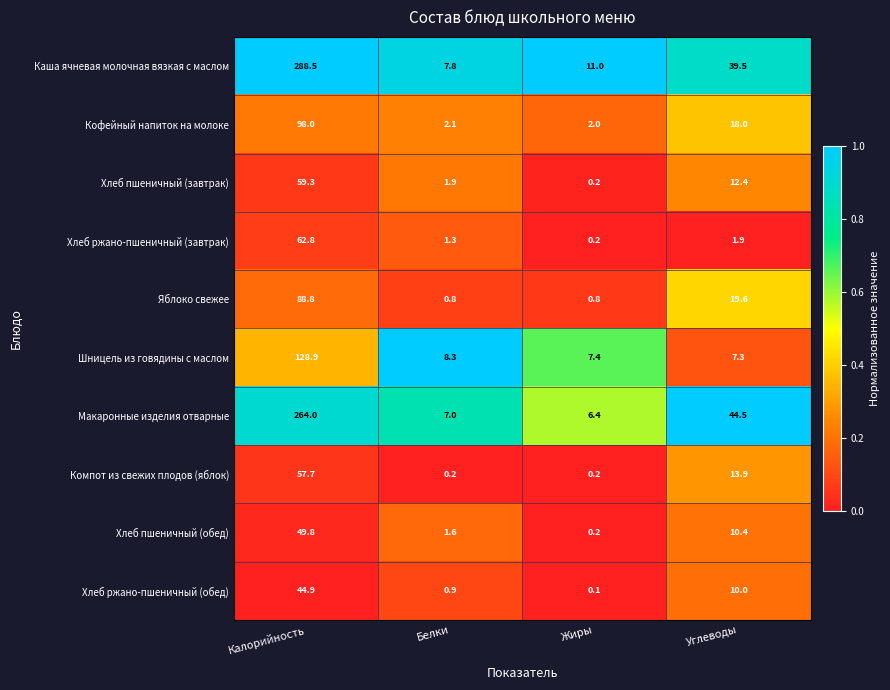

Which label corresponds to the smallest value in the chart?

Жиры